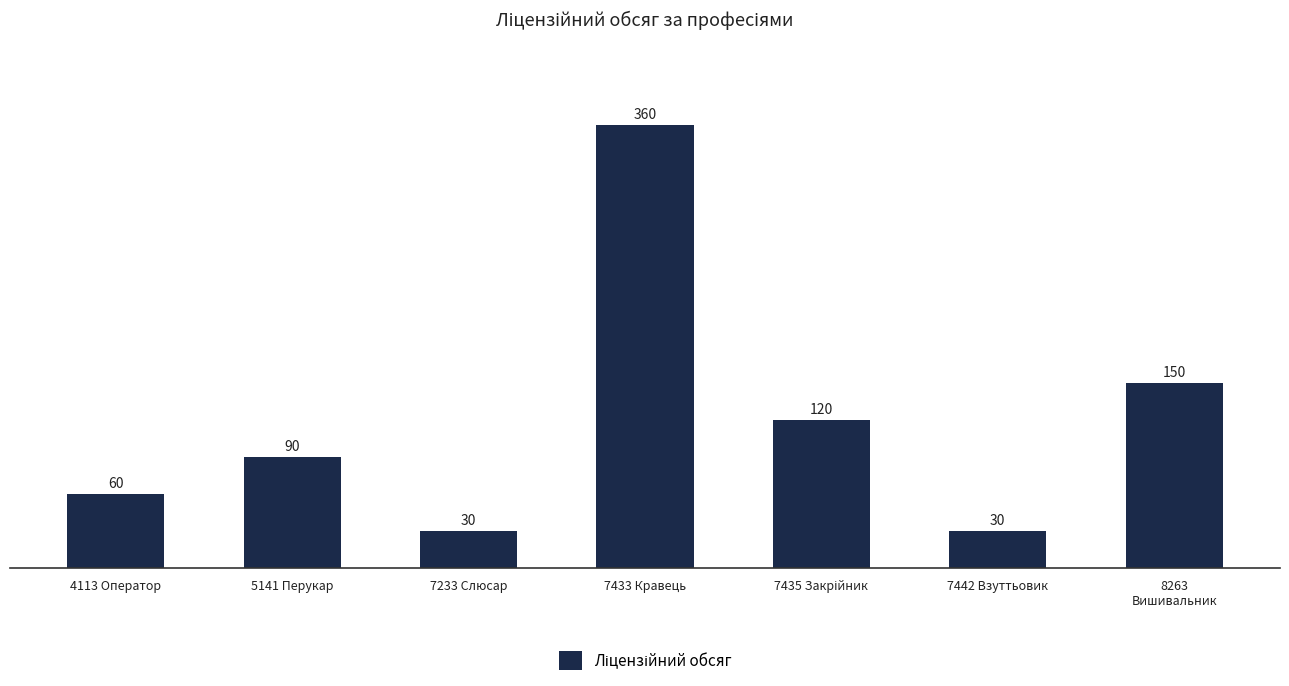

What is the difference between the second highest and second lowest values?

120